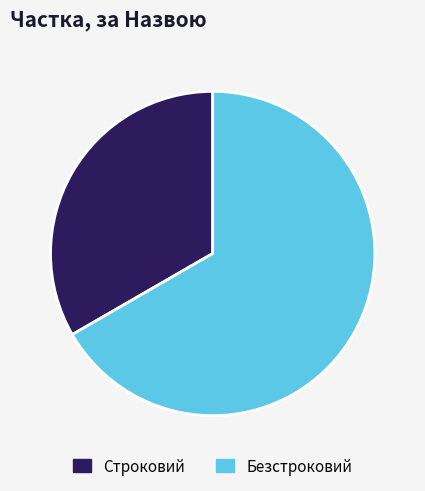

Rank the categories by value from lowest to highest.

Строковий, Безстроковий